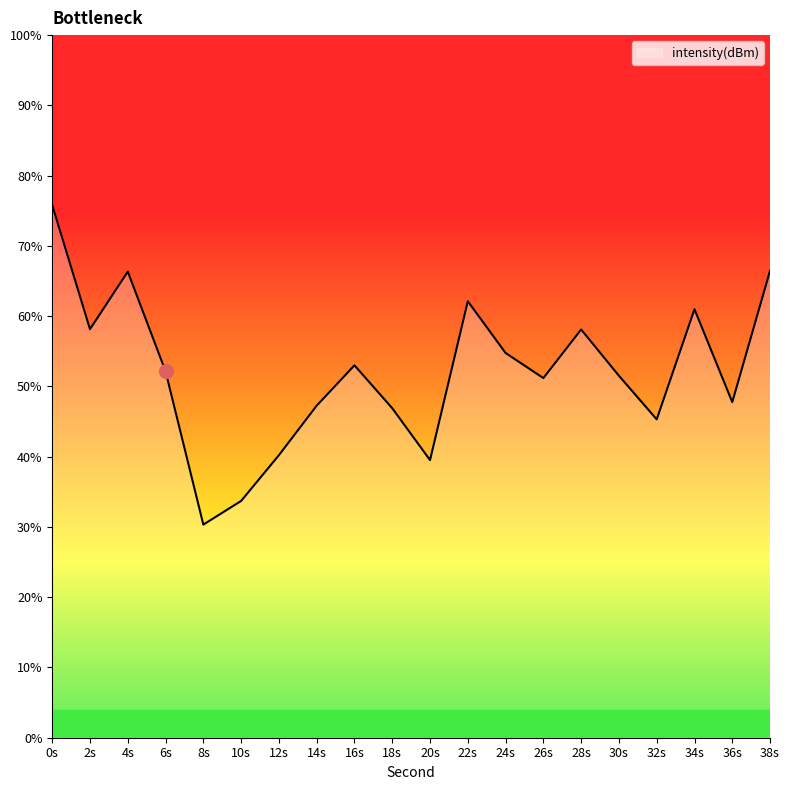

Is this an area chart (filled region under the line)?

No